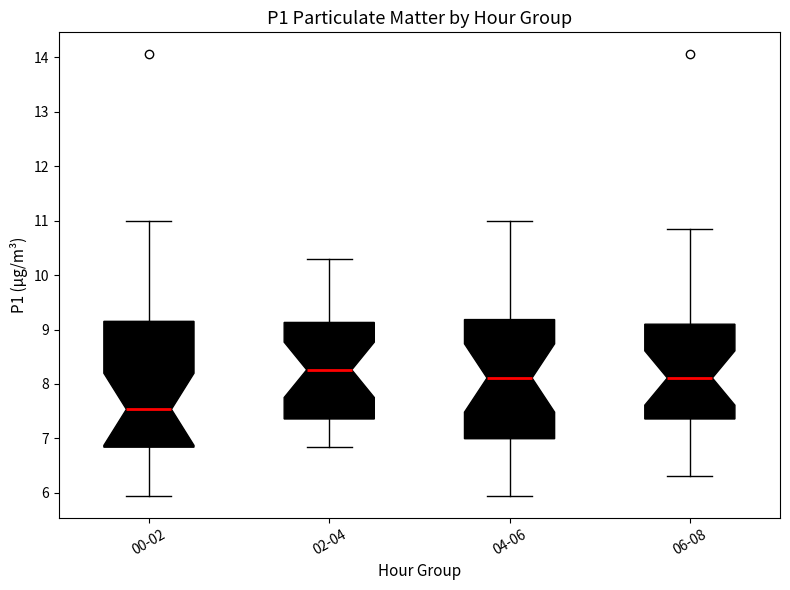

Which box's median line is the highest?

02-04